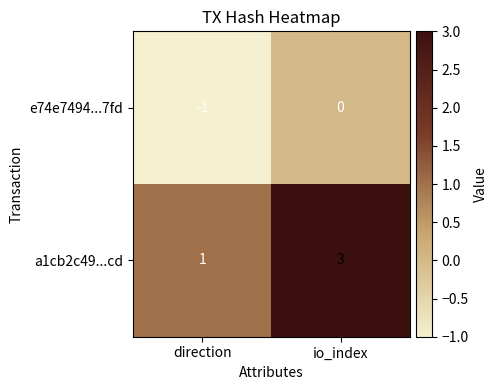

What is the greatest value displayed?

3